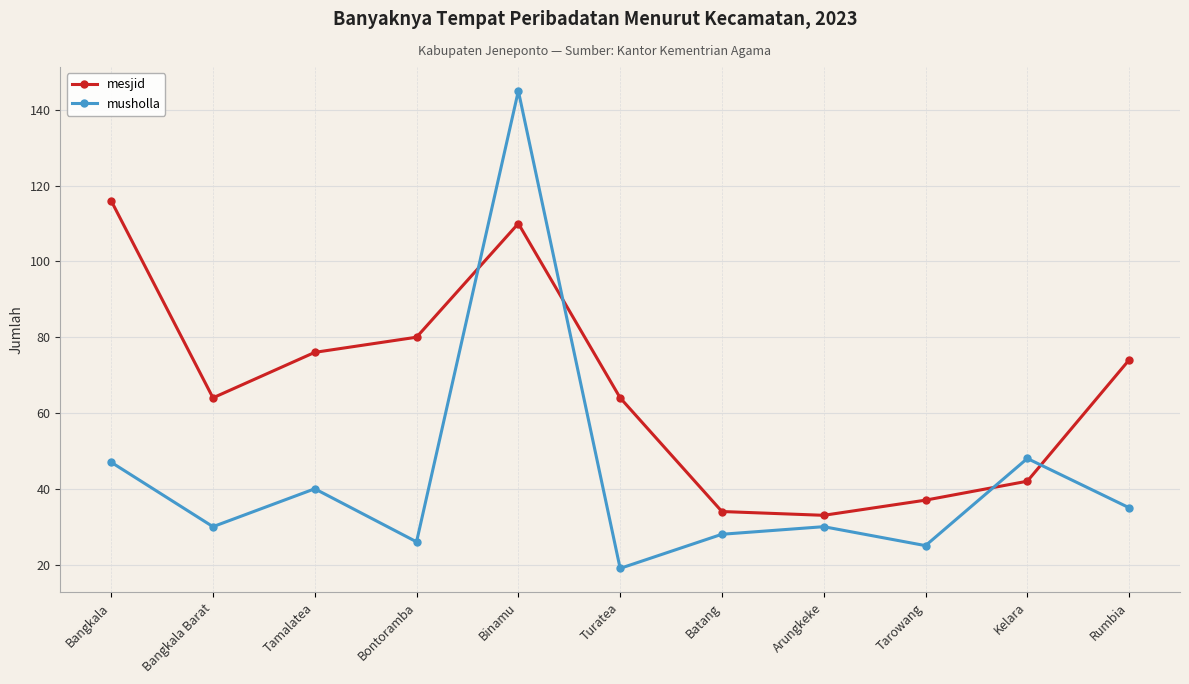

Reading left to right, extract all data points from this chart.

mesjid: 116	64	76	80	110	64	34	33	37	42	74
musholla: 47	30	40	26	145	19	28	30	25	48	35